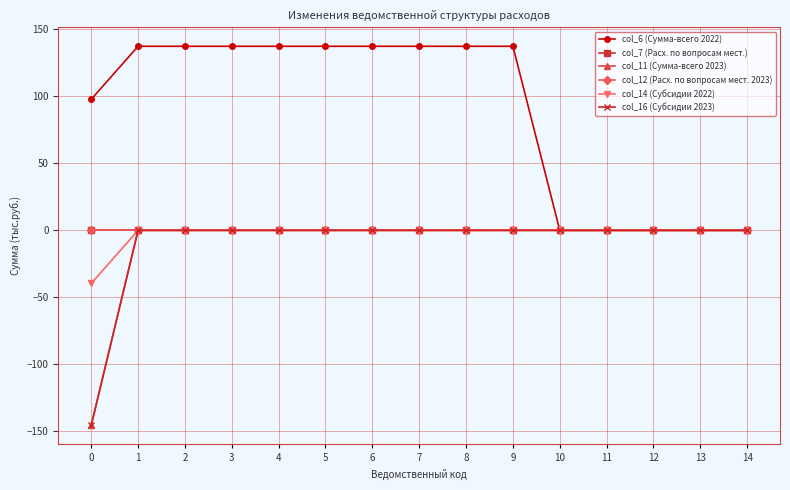

Which series has the largest total across all categories?

col_6 (Сумма-всего 2022)